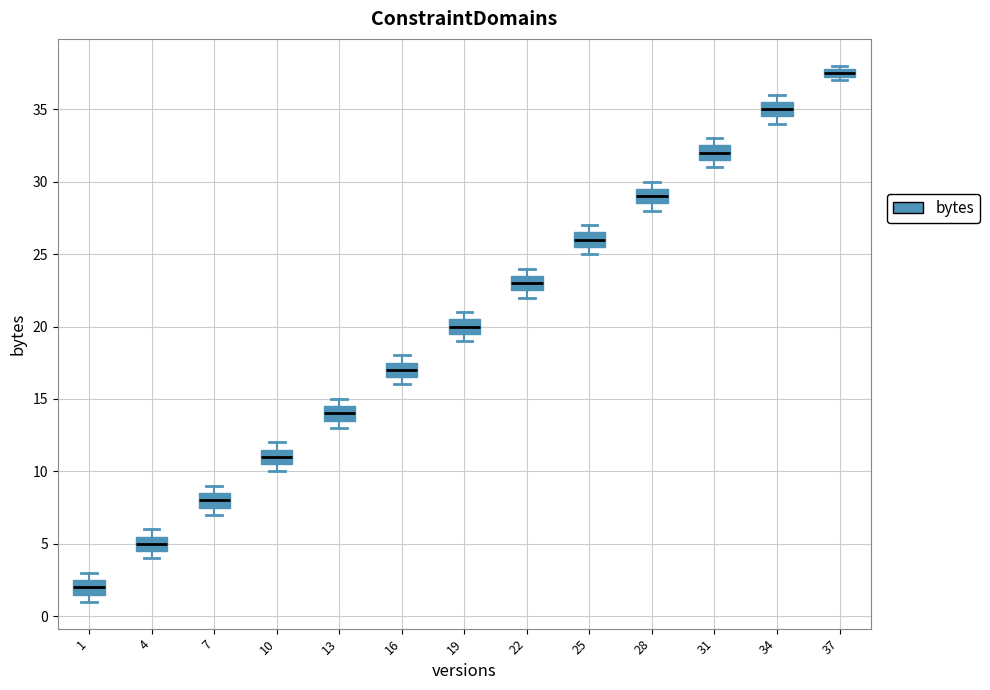

Where is the lower edge of the box at x = 31 on the y-axis? The values are not printed on the chart, so give them approximately, as read against the axis.

31.5